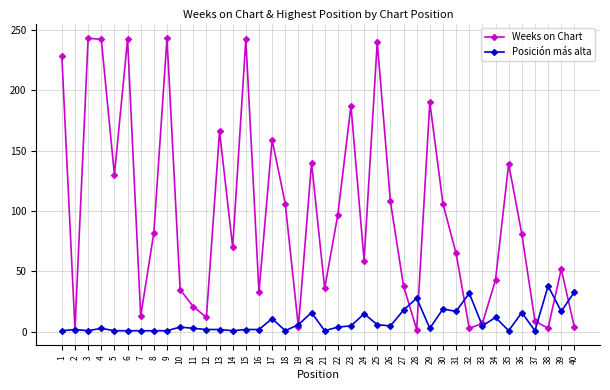

Rank the series at 32 from highest to lowest value.

Posición más alta, Weeks on Chart